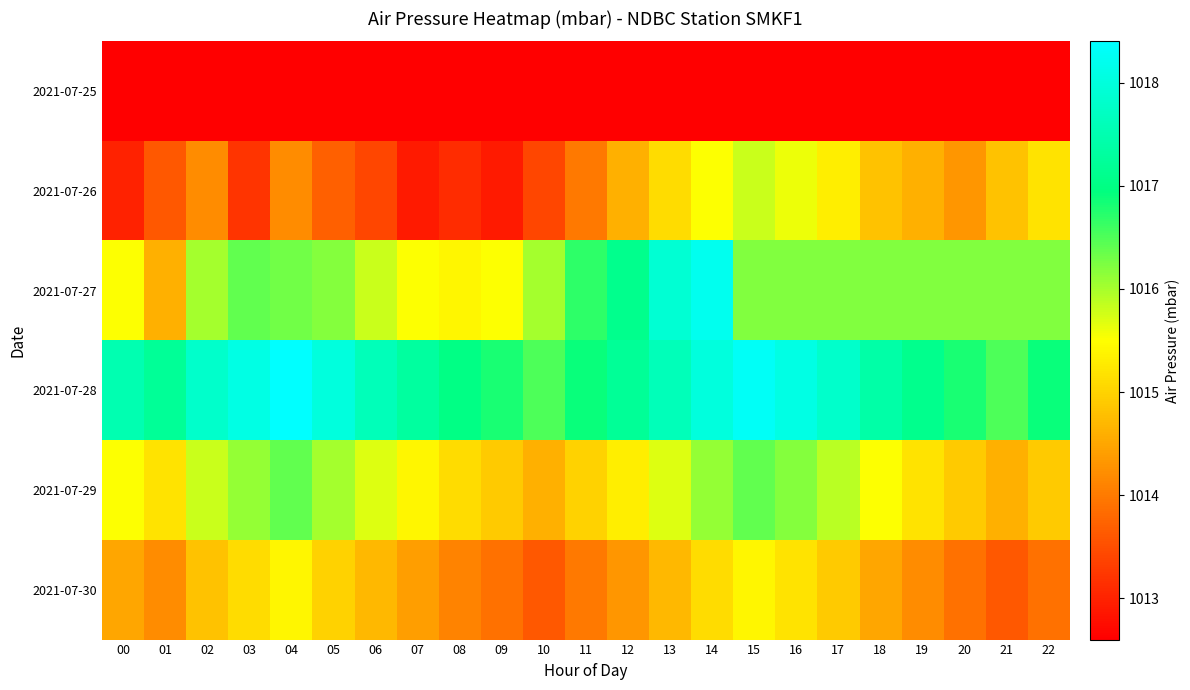

Rank the series by their maximum value, from lowest to highest.

2021-07-25, 2021-07-30, 2021-07-26, 2021-07-29, 2021-07-27, 2021-07-28